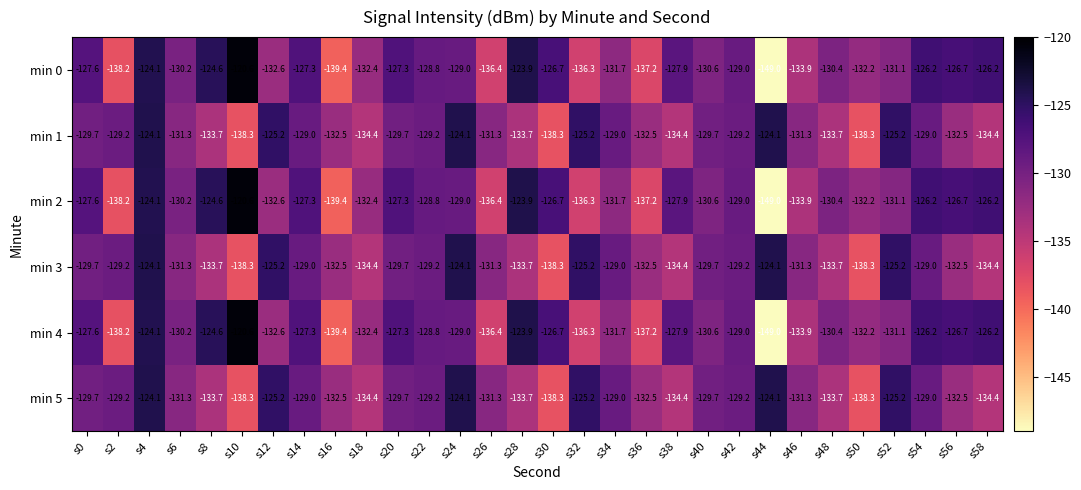

What is the minimum value for min 5?

-138.3